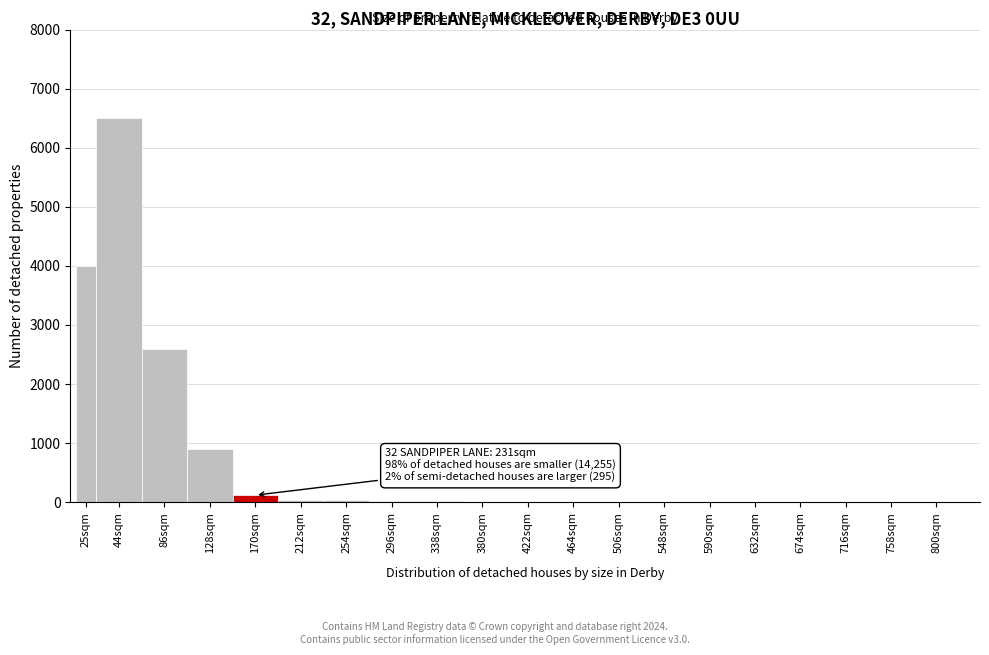

Which label corresponds to the largest value in the chart?

44sqm